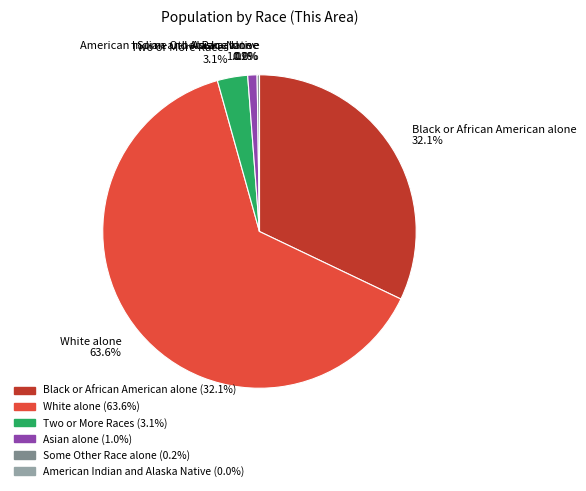

Rank the categories by value from lowest to highest.

American Indian and Alaska Native, Some Other Race alone, Asian alone, Two or More Races, Black or African American alone, White alone